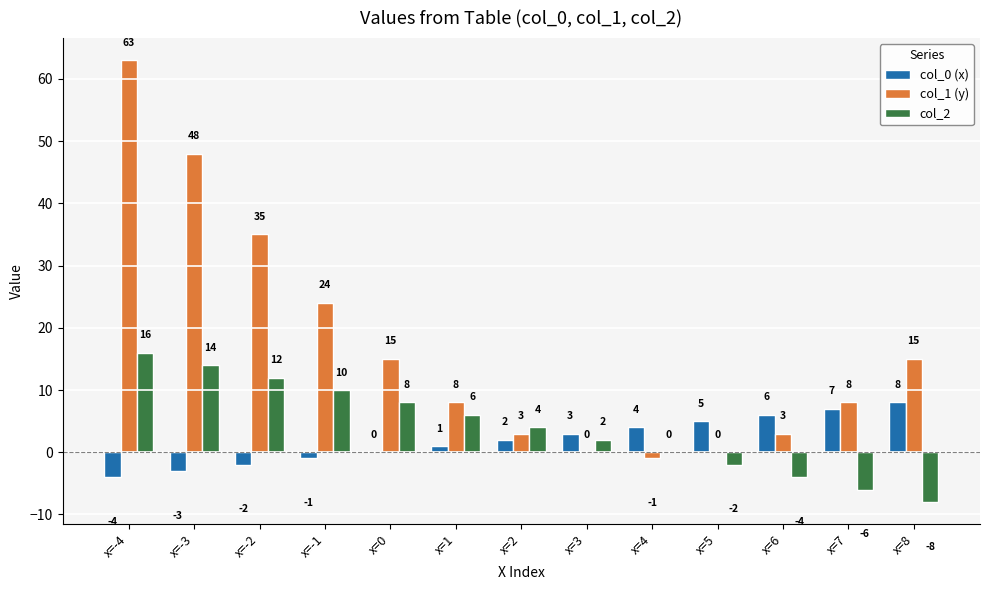

What is the sum of all col_2 values?

52